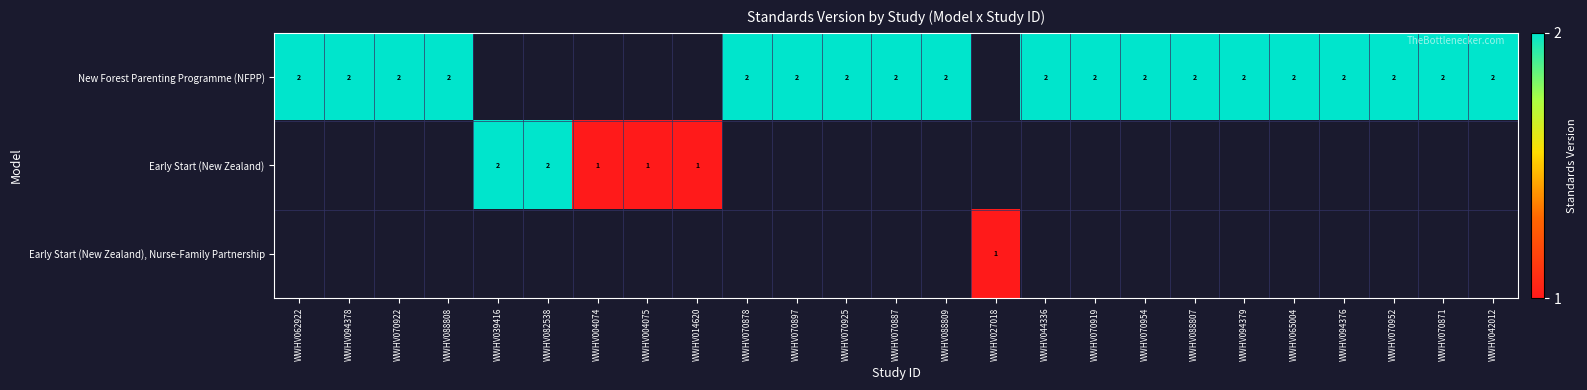

The value of New Forest Parenting Programme (NFPP) at WWHV070871 is 2. True or false?

True